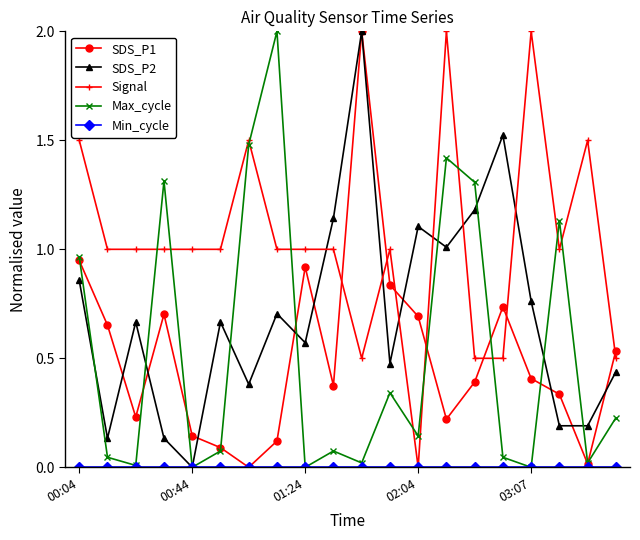

What is the maximum value for SDS_P2?

2.0